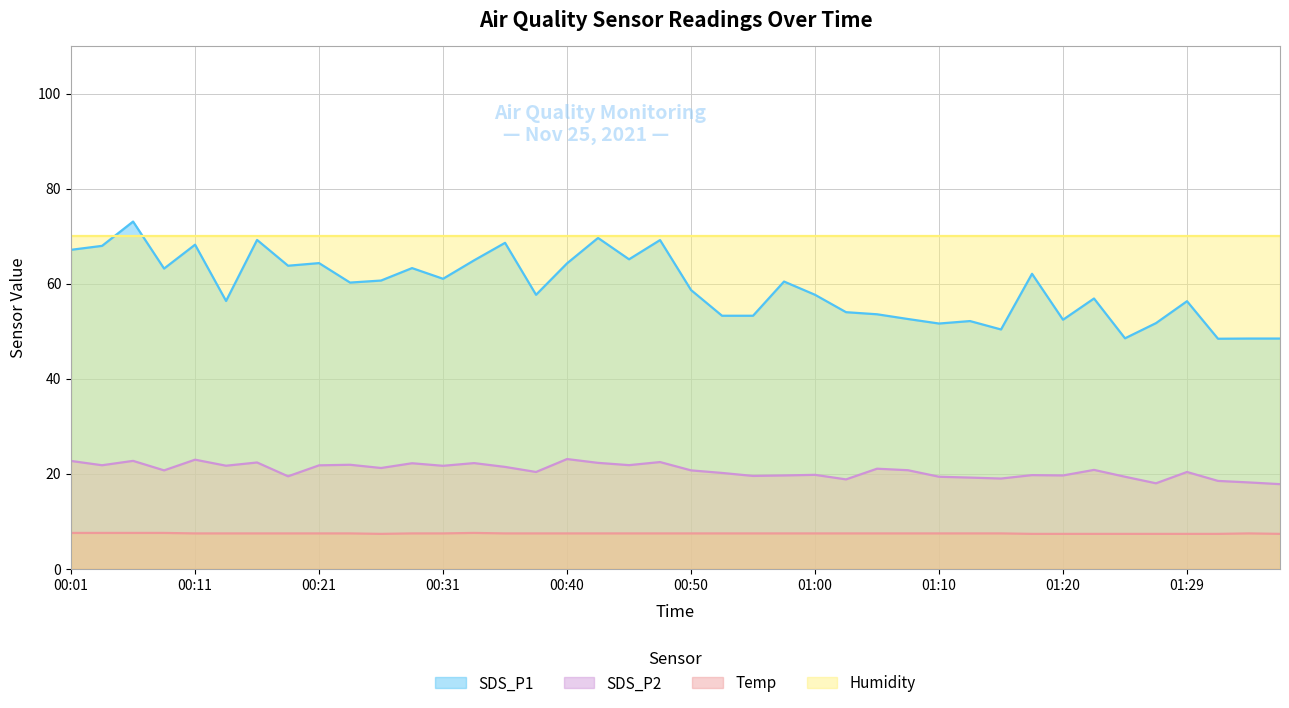

Is the value of SDS_P1 at 00:33 greater than the value of SDS_P2 at 00:18?

Yes